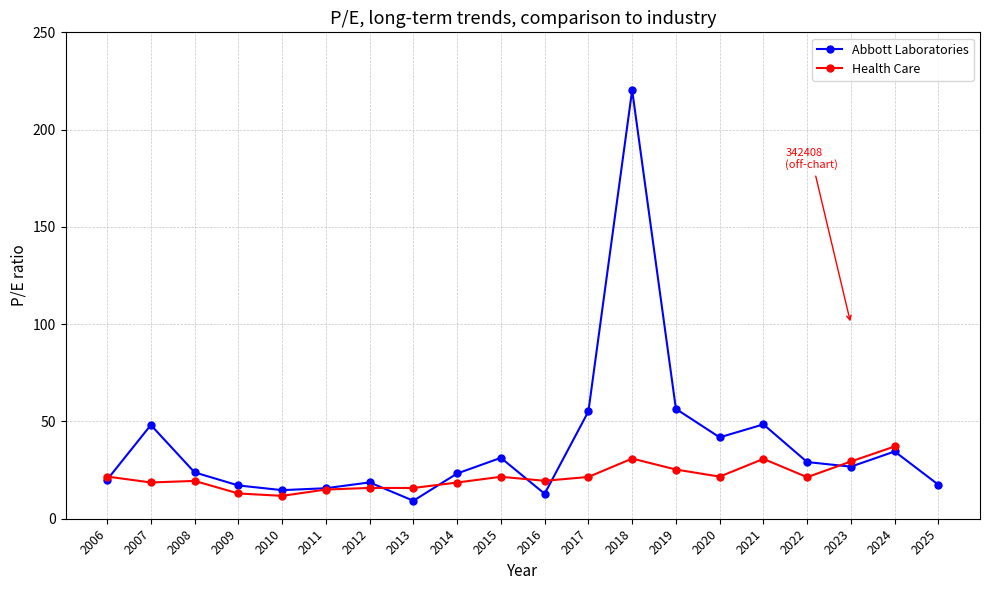

What is the greatest value displayed?

220.3